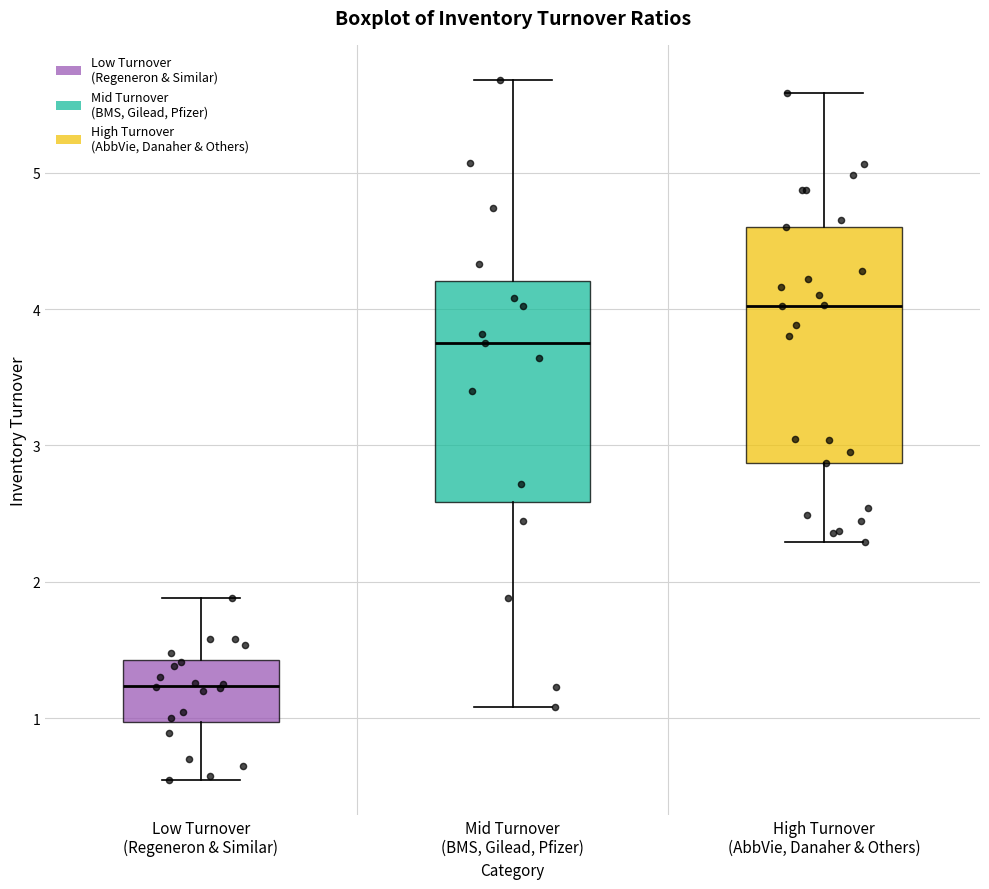

Reading left to right, read every box against the y-axis: the position of its median line, the range the box covers, and the ends of its whiskers. The values are not printed on the chart, so give them approximately, as read against the axis.

Low Turnover (Regeneron & Similar): median 1.2, box 1.0 to 1.4, whiskers 0.6 to 1.9
Mid Turnover (BMS, Gilead, Pfizer): median 3.8, box 2.6 to 4.2, whiskers 1.1 to 5.7
High Turnover (AbbVie, Danaher & Others): median 4.0, box 2.9 to 4.6, whiskers 2.3 to 5.6